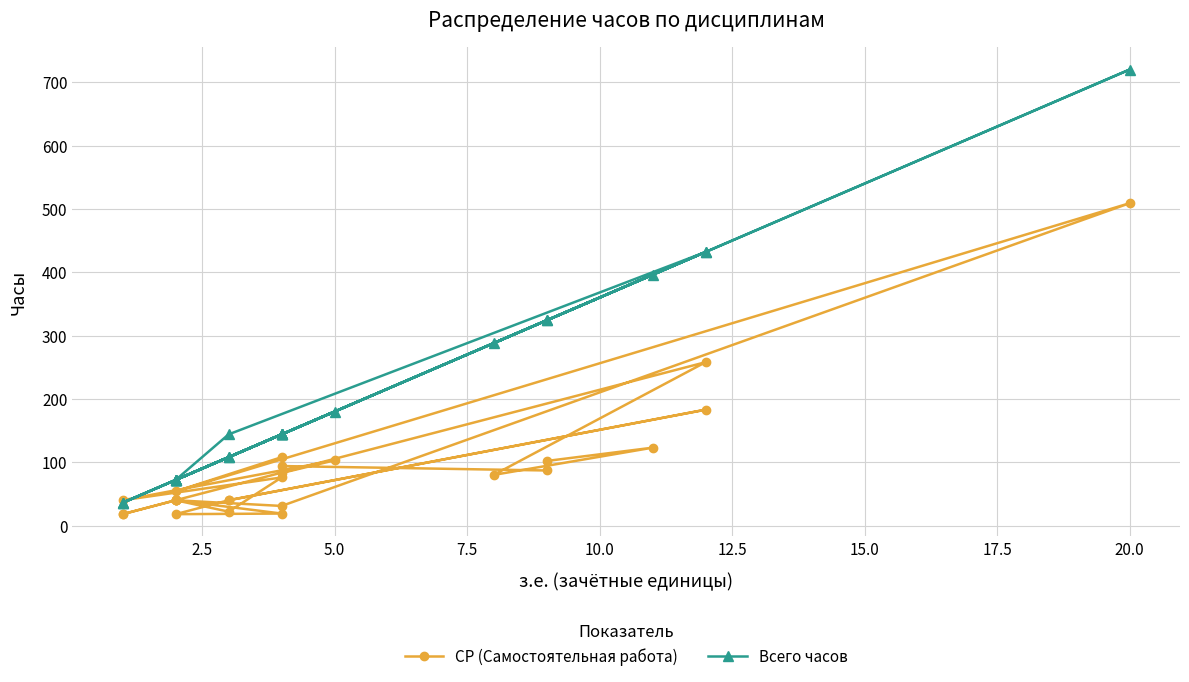

How many values in the Всего часов series are below 144?

12